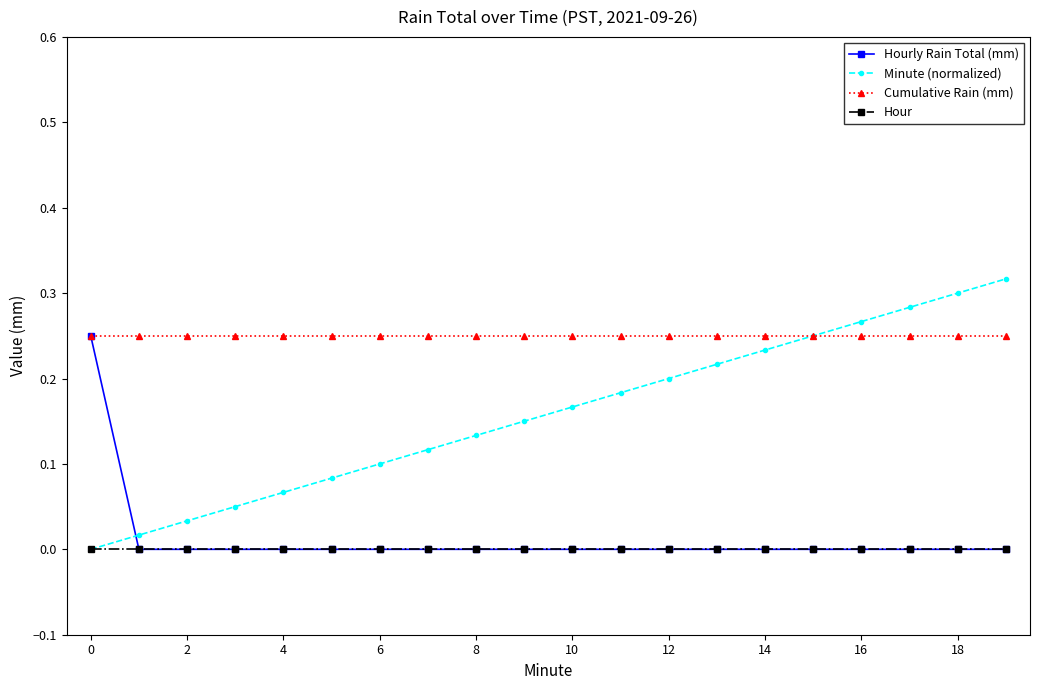

Which series has the largest total across all categories?

Cumulative Rain (mm)